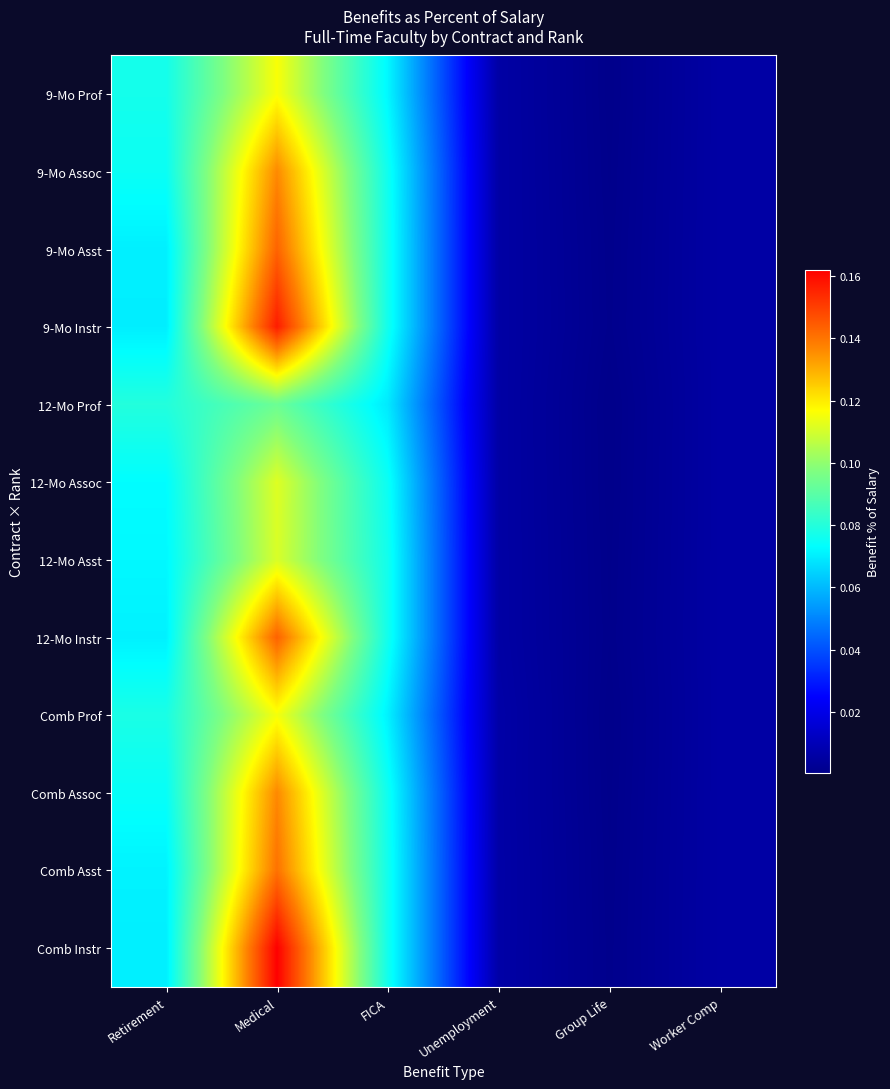

At how many categories does at least one series exceed 0?

6